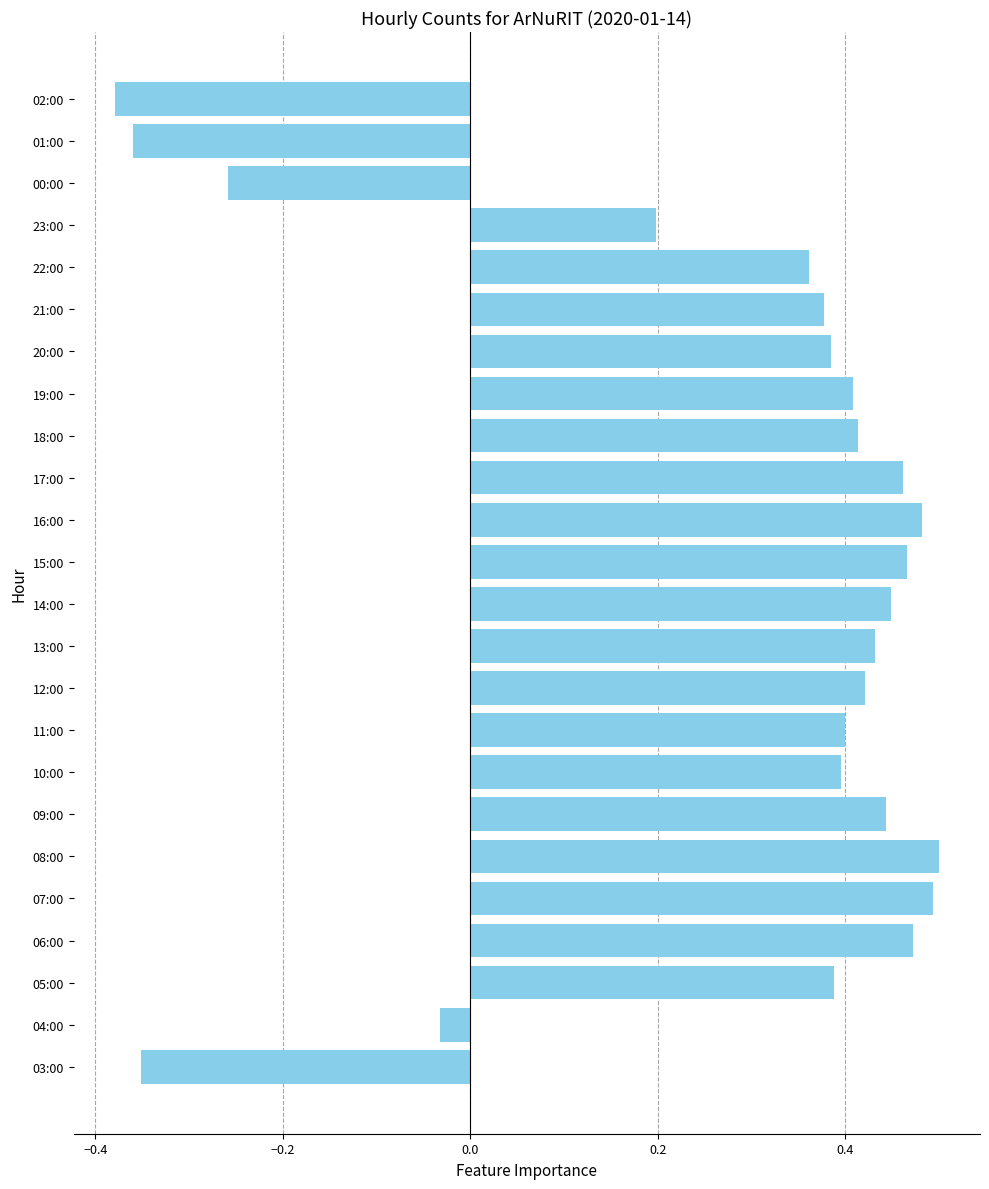

The chart shows a value of 0.2 at 13:00. True or false?

False